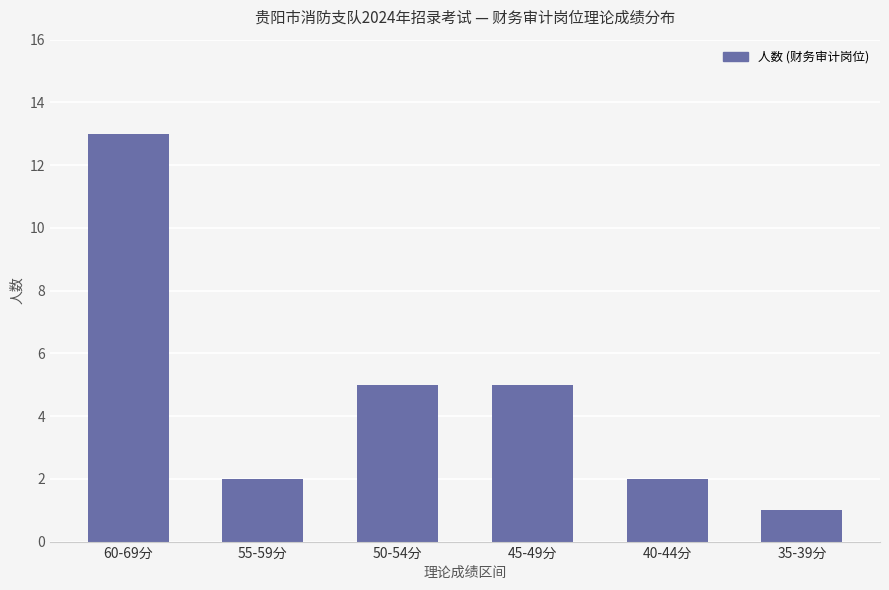

What is the minimum value shown in the chart?

1